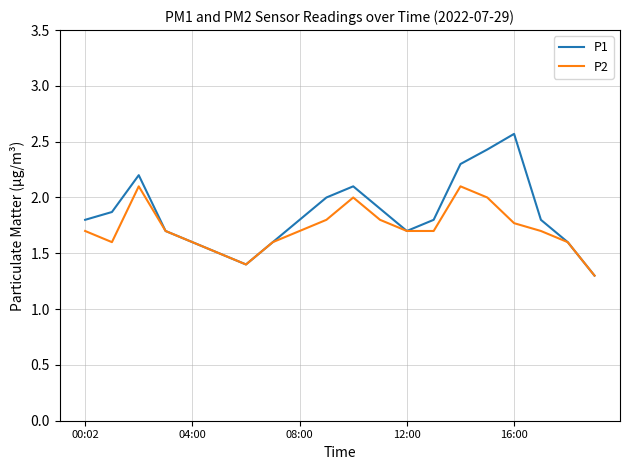

Count the number of data series in this chart.

2